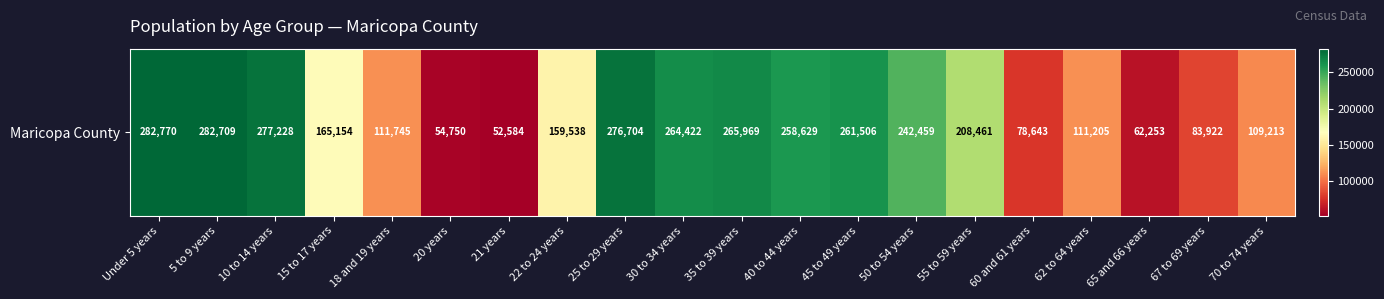

Count the number of values greater than 208461.

9